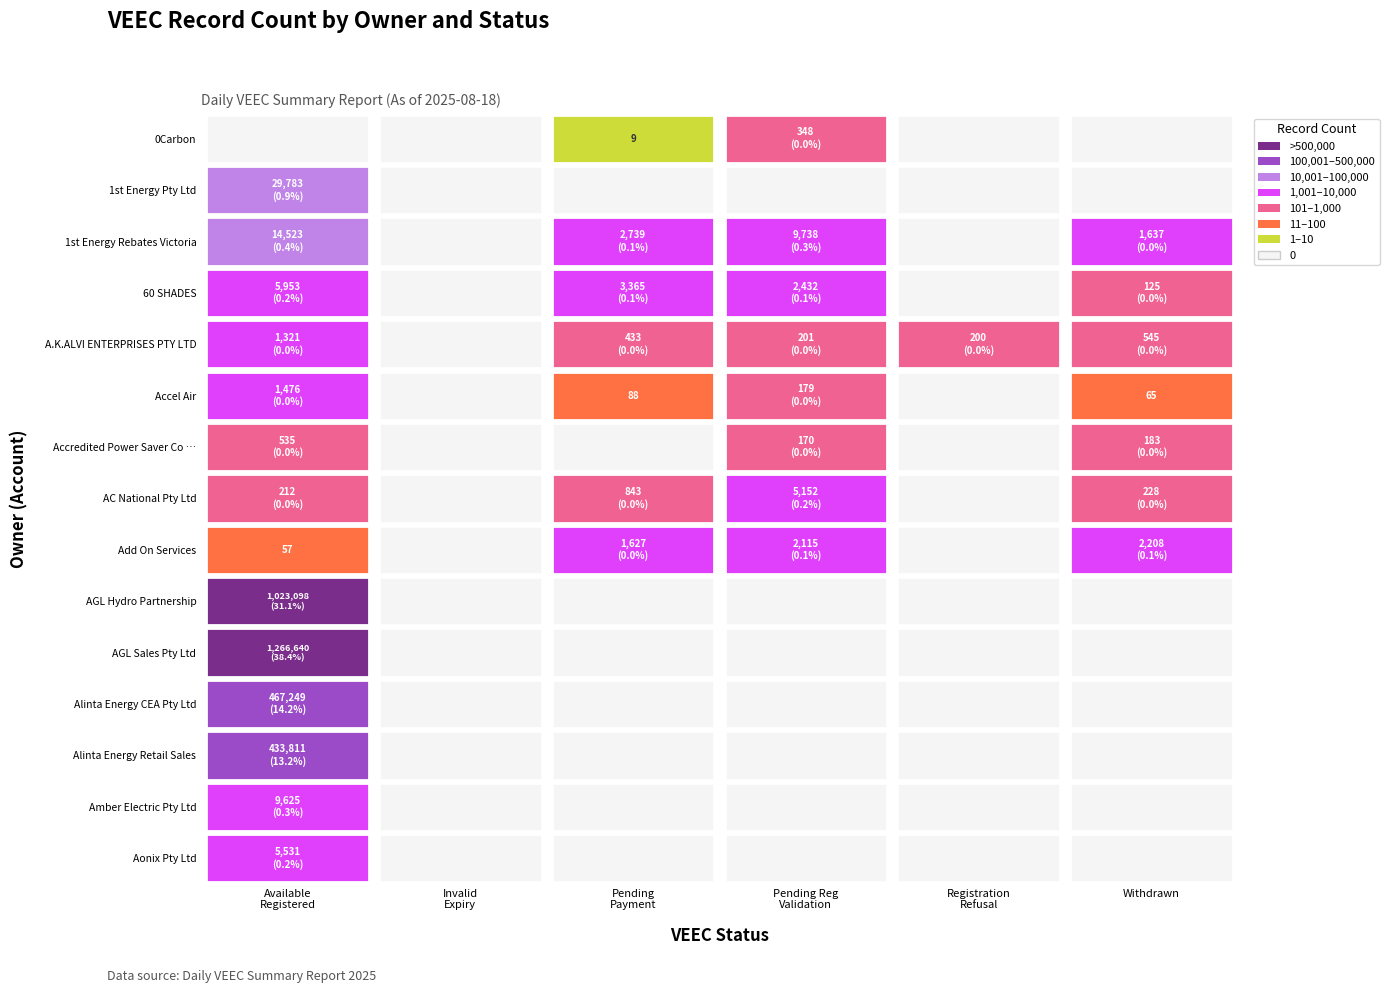

Reading right to left, extract all data points from this chart.

0Carbon - A002365: 6=357	5=0	4=0	3=348	2=9	1=0	0=0
1st Energy Pty Ltd - 001796: 6=29783	5=0	4=0	3=0	2=0	1=0	0=29783
1st Energy Rebates Victoria - A000177: 6=28637	5=1637	4=0	3=9738	2=2739	1=0	0=14523
60 SHADES - A000340: 6=11875	5=125	4=0	3=2432	2=3365	1=0	0=5953
A.K.ALVI ENTERPRISES PTY LTD - A002473: 6=2700	5=545	4=200	3=201	2=433	1=0	0=1321
Accel Air - A002067: 6=1808	5=65	4=0	3=179	2=88	1=0	0=1476
Accredited Power Saver Co Pty Ltd: 6=888	5=183	4=0	3=170	2=0	1=0	0=535
AC National Pty Ltd - A002613: 6=6435	5=228	4=0	3=5152	2=843	1=0	0=212
Add On Services - A002211: 6=6007	5=2208	4=0	3=2115	2=1627	1=0	0=57
AGL Hydro Partnership - 000018: 6=1023098	5=0	4=0	3=0	2=0	1=0	0=1023098
AGL Sales Pty Ltd - 000011: 6=1266640	5=0	4=0	3=0	2=0	1=0	0=1266640
Alinta Energy CEA Pty Ltd - 001375: 6=467249	5=0	4=0	3=0	2=0	1=0	0=467249
Alinta Energy Retail Sales: 6=433811	5=0	4=0	3=0	2=0	1=0	0=433811
Amber Electric Pty Ltd - 002332: 6=9625	5=0	4=0	3=0	2=0	1=0	0=9625
Aonix Pty Ltd - 002925: 6=5531	5=0	4=0	3=0	2=0	1=0	0=5531